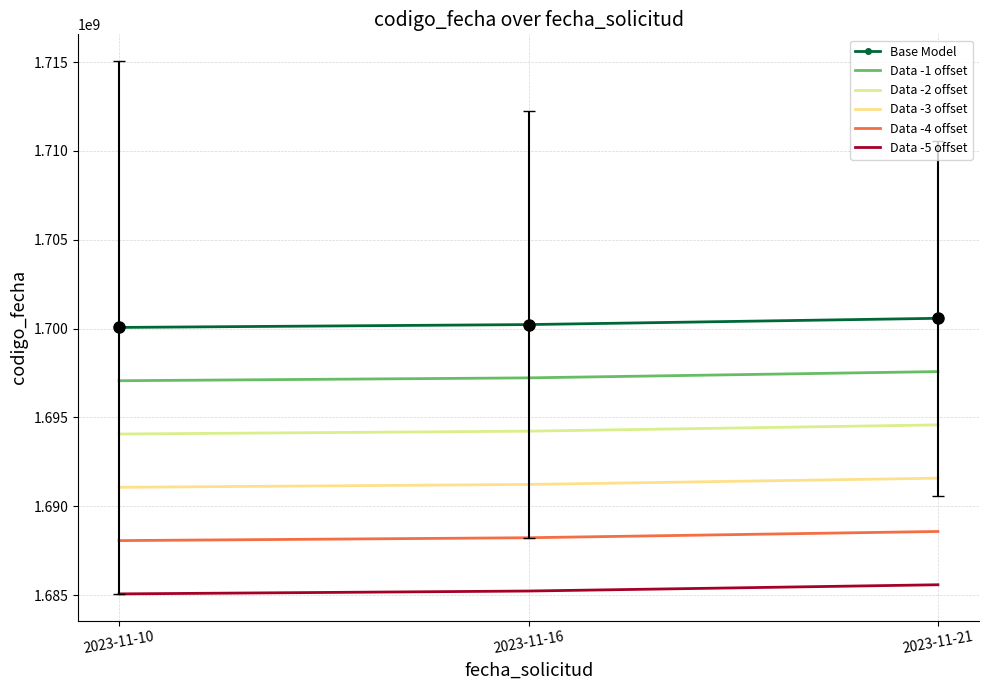

Rank the categories by Data -1 offset value from lowest to highest.

2023-11-10, 2023-11-16, 2023-11-21